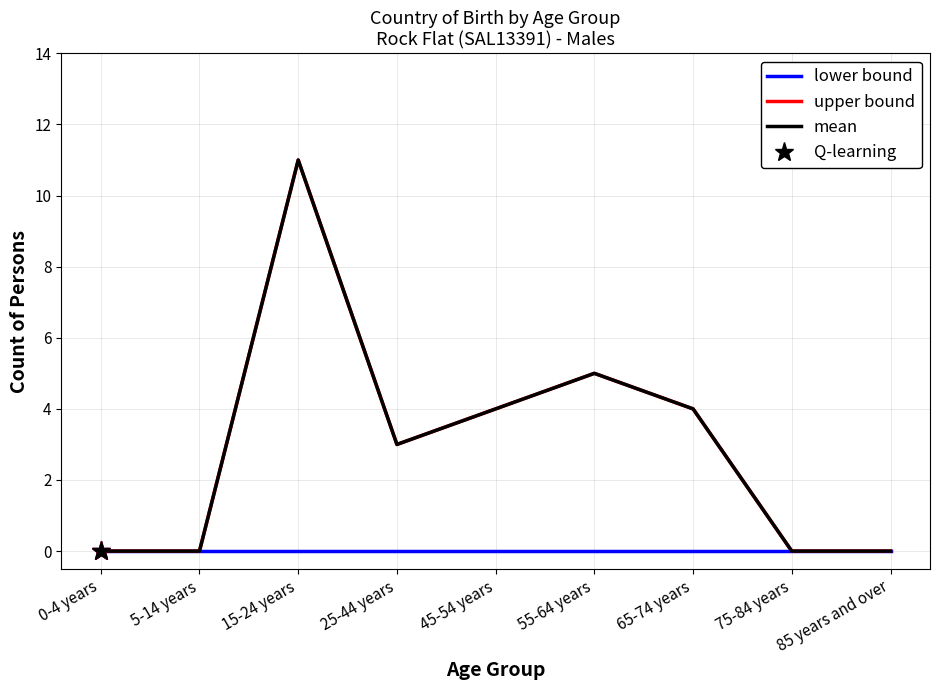

Rank the series by their maximum value, from lowest to highest.

lower bound, upper bound, mean